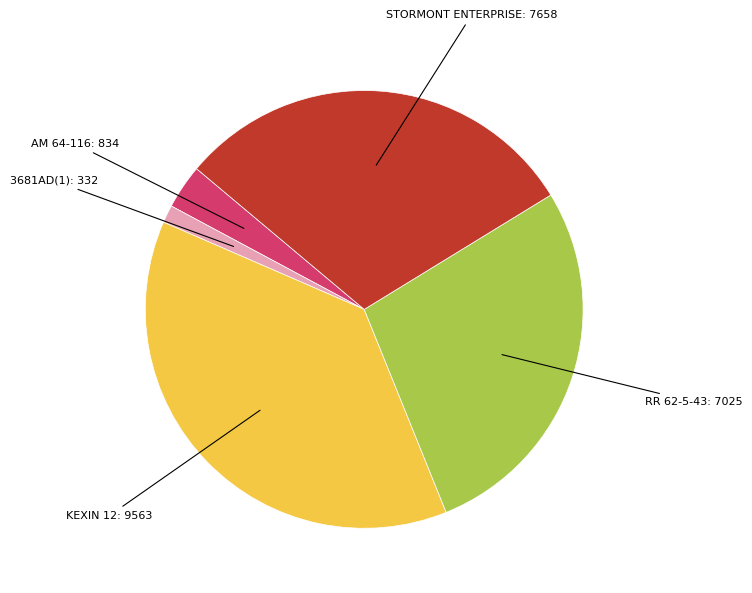

Does any single category account for the majority?

No